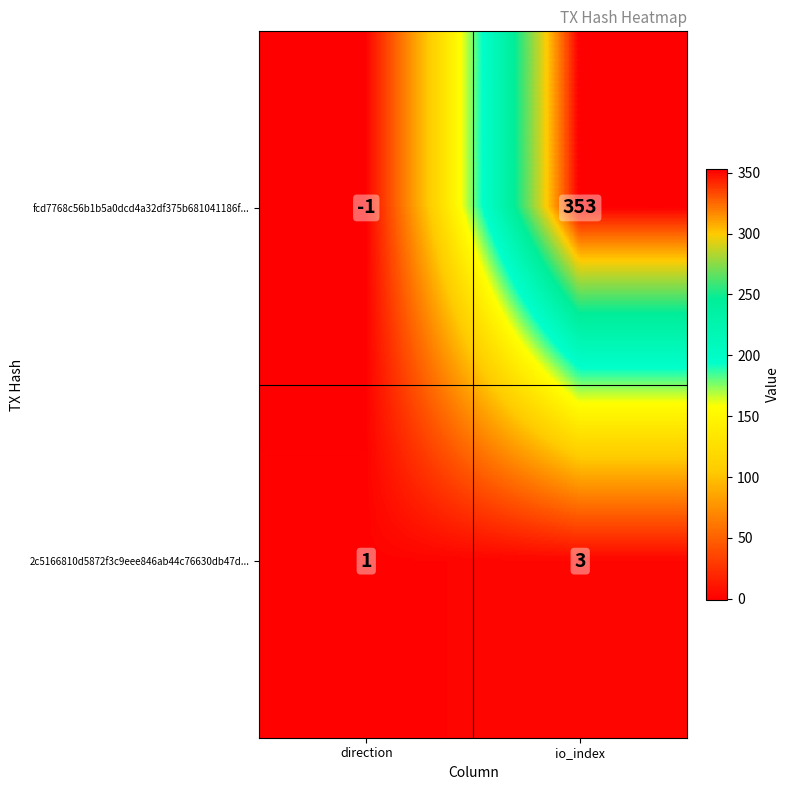

Rank the categories by fcd7768c56b1b5a0dcd4a32df375b681041186f... value from lowest to highest.

direction, io_index